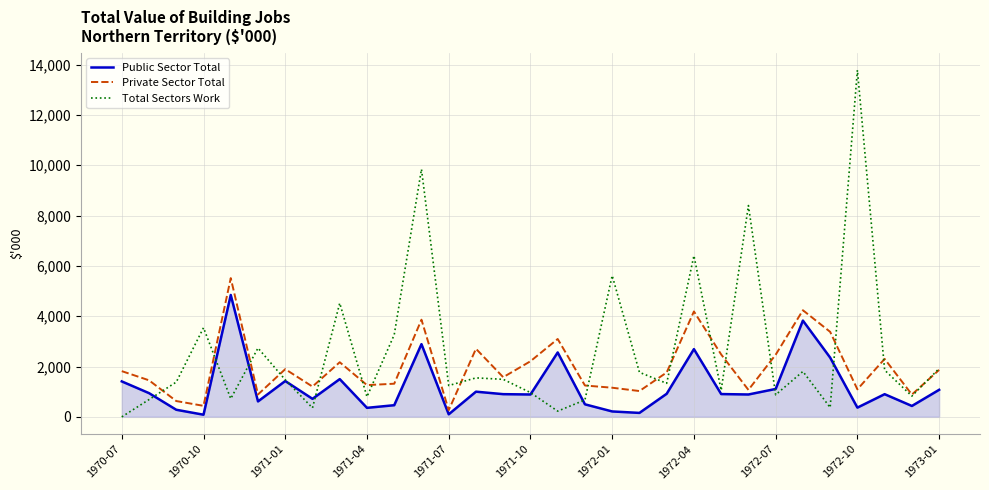

List the series in order of their overall mean, highest first.

Total Sectors Work, Private Sector Total, Public Sector Total